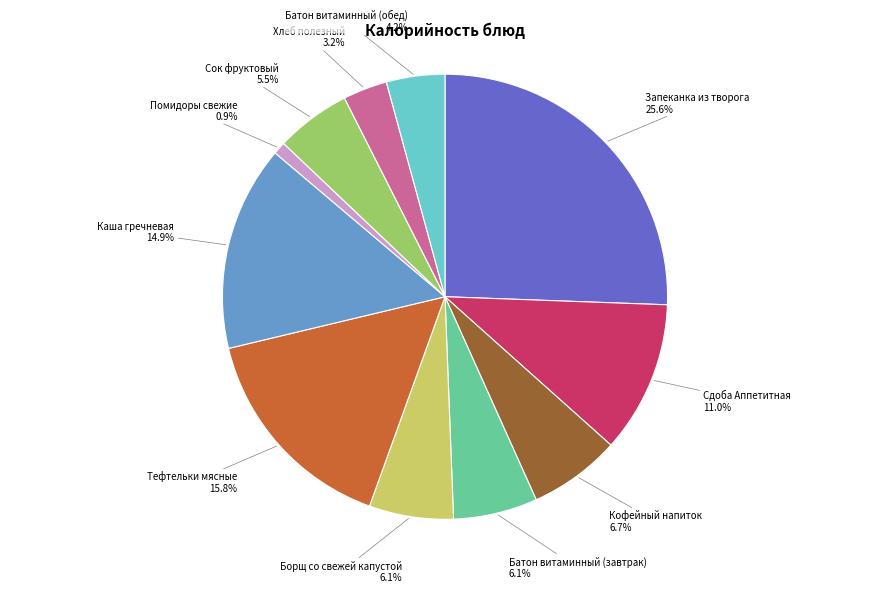

Which has a higher value, Сок фруктовый or Запеканка из творога?

Запеканка из творога